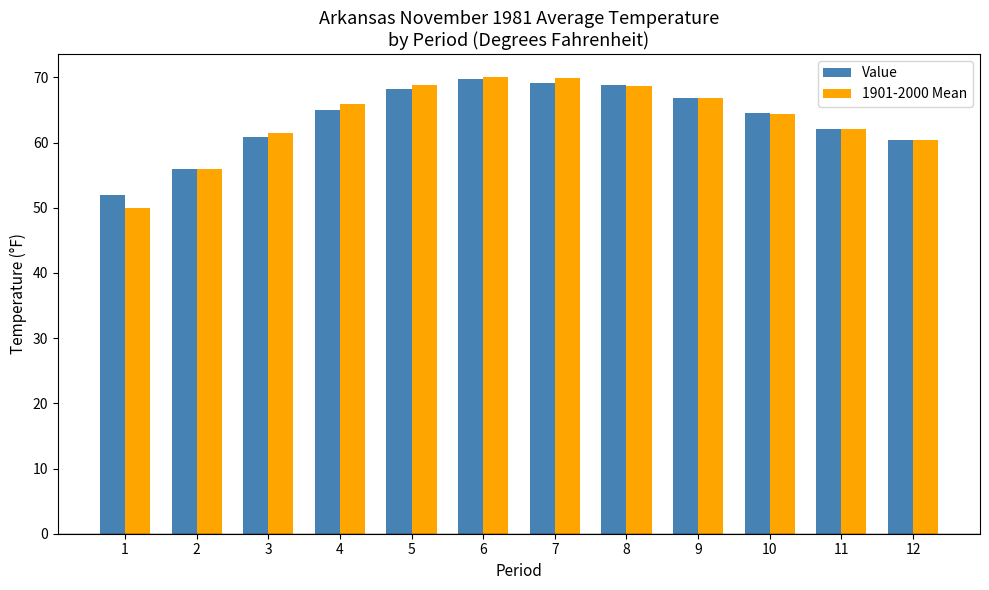

What is the average value of the 1901-2000 Mean series?

63.7